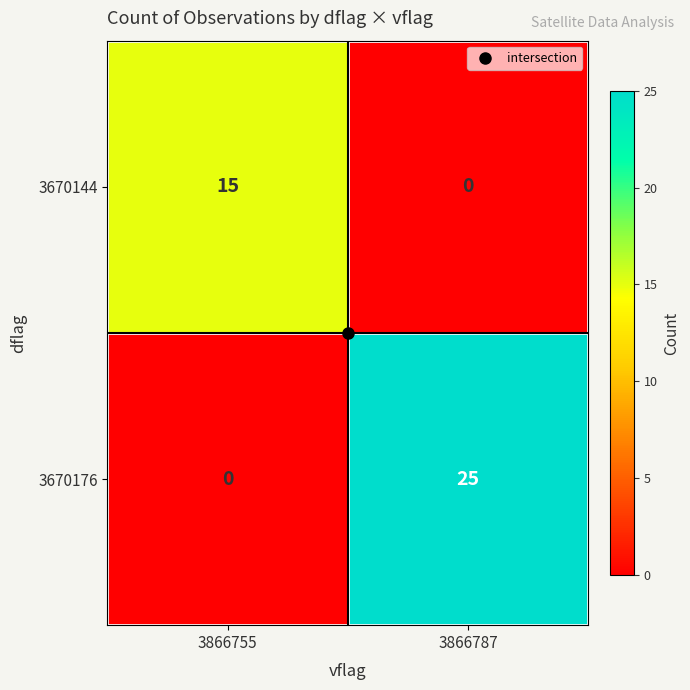

Rank the series at 3866755 from lowest to highest value.

3670176, 3670144